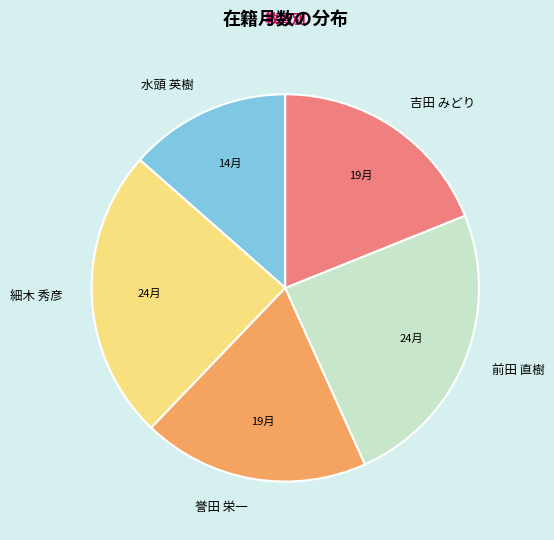

Which slice is the smallest?

水頭 英樹